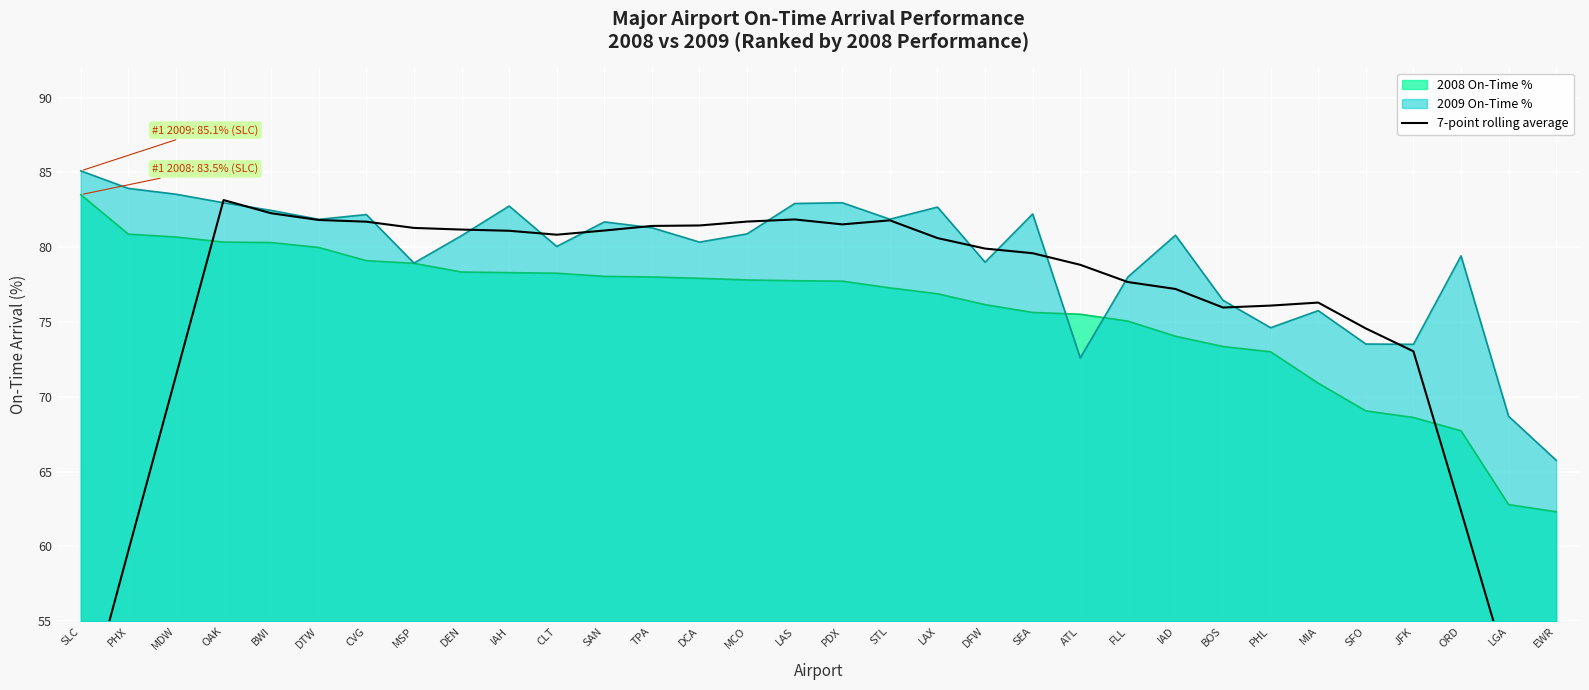

Rank the categories by value from highest to lowest.

OAK, BWI, LAS, DTW, STL, MCO, CVG, PDX, DCA, TPA, MSP, DEN, SAN, IAH, CLT, LAX, DFW, SEA, ATL, FLL, IAD, MIA, PHL, BOS, SFO, JFK, MDW, ORD, PHX, LGA, SLC, EWR